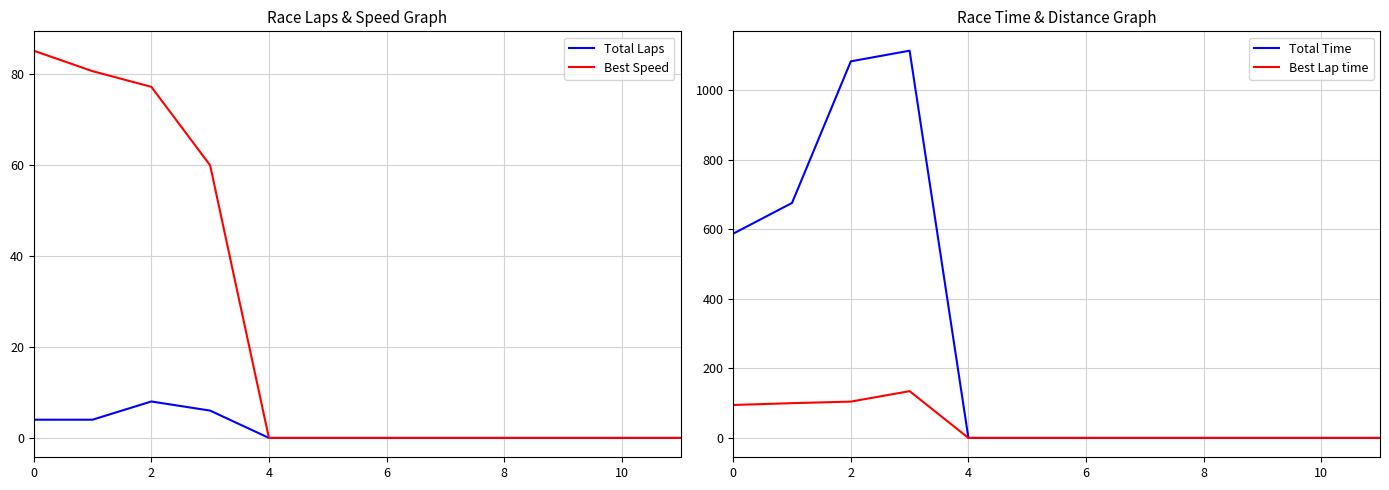

True or false: Best Lap time and Total Laps cross at least once.

False